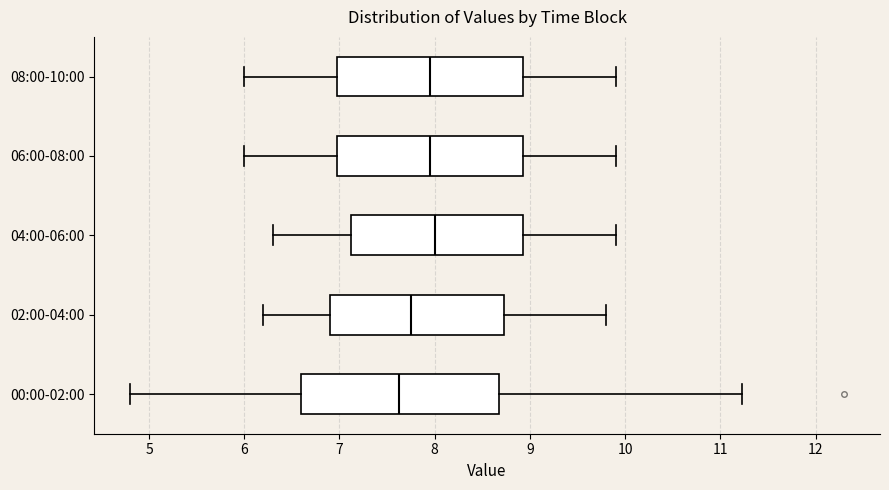

Which box has the furthest to the left median line?

00:00-02:00